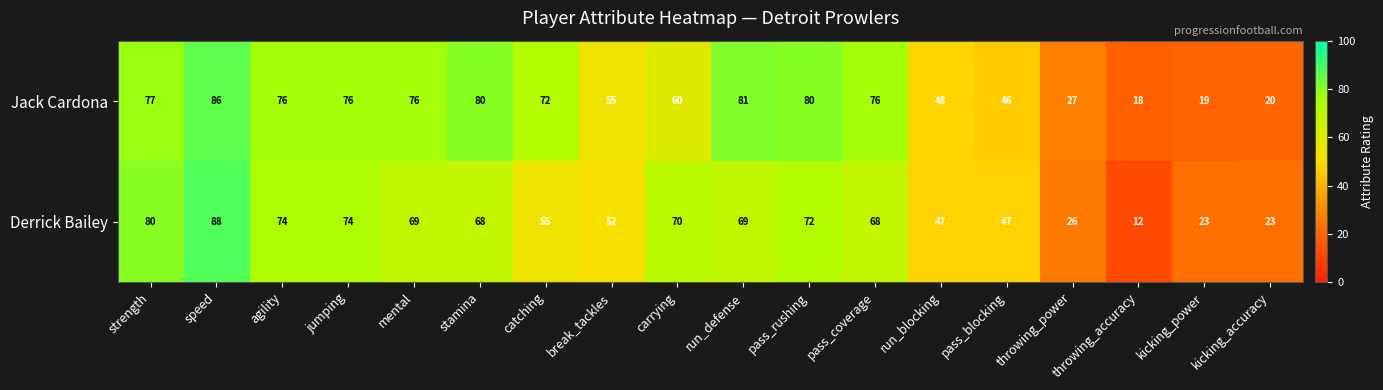

The value of Jack Cardona at throwing_power is 15. True or false?

False